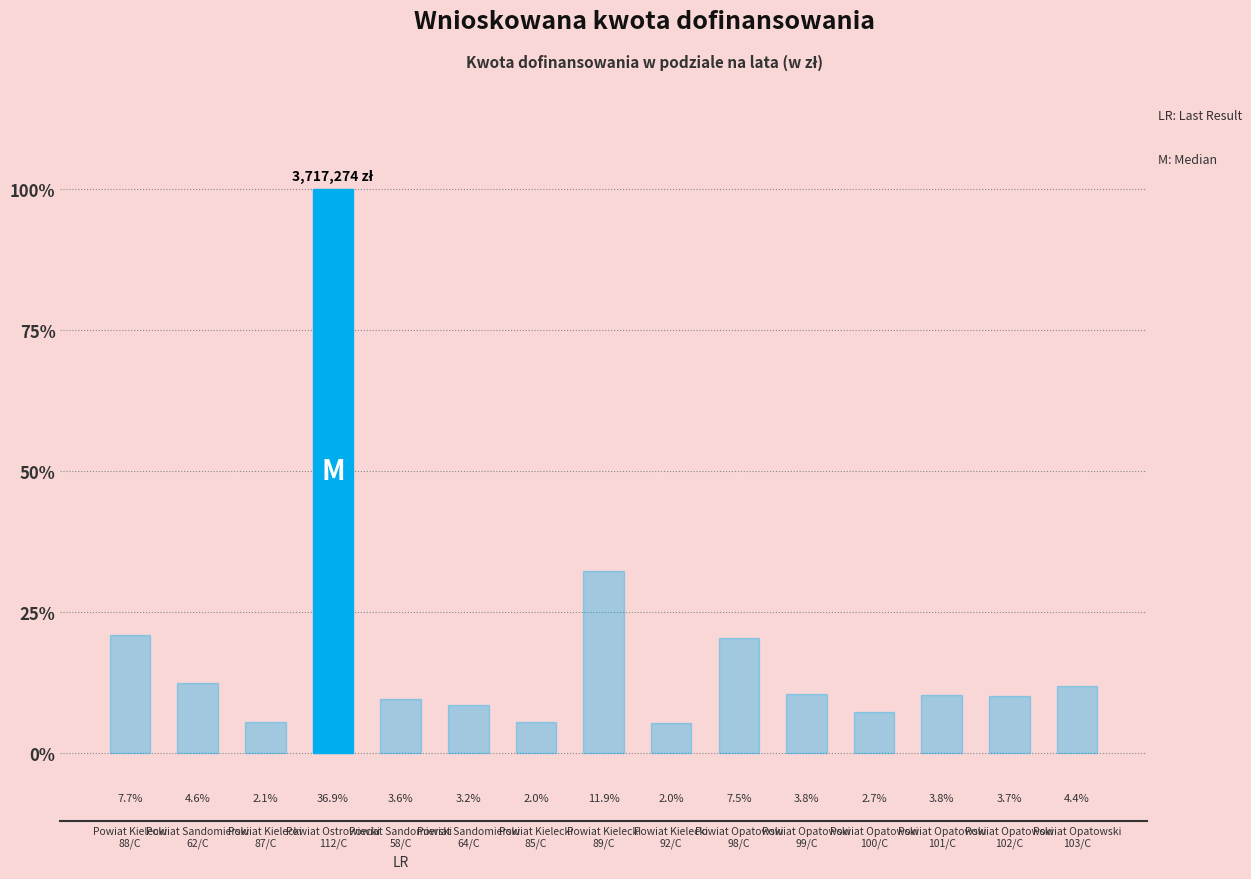

What is the label of the 14th bar from the right?

Powiat Sandomierski
62/C